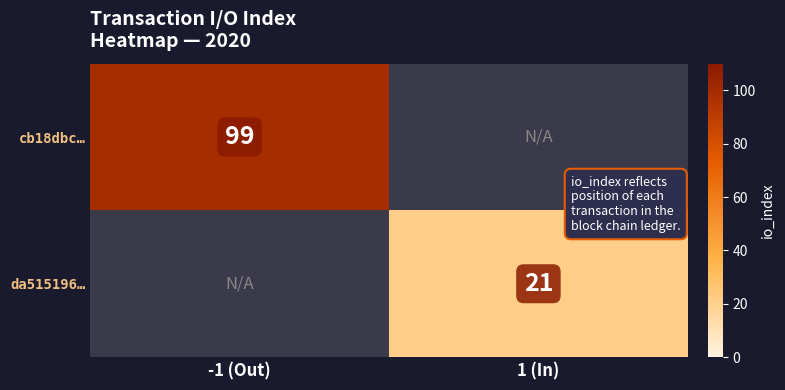

Is the value of da515196… at 1 (In) greater than the value of cb18dbc… at -1 (Out)?

No